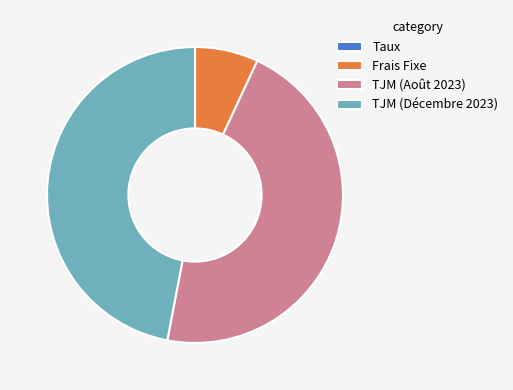

Combined, do Frais Fixe and TJM (Décembre 2023) account for over 50%?

Yes